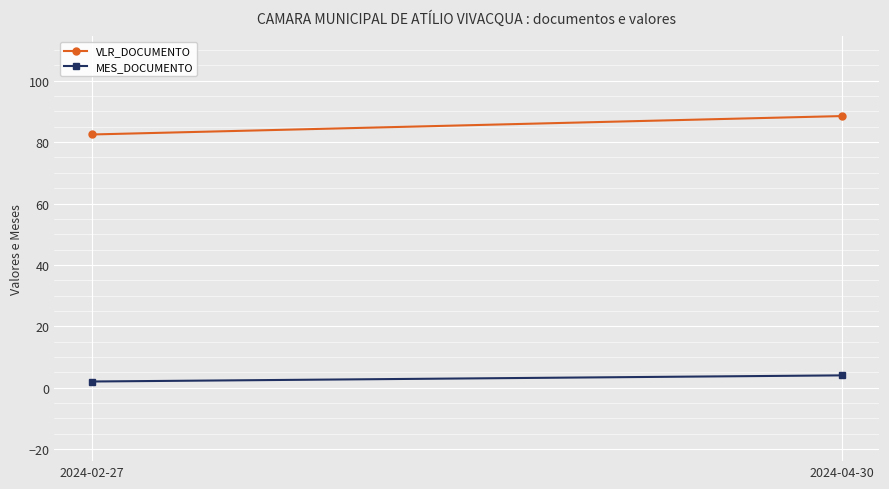

What is the difference between the MES_DOCUMENTO values at 2024-02-27 and 2024-04-30?

2.0